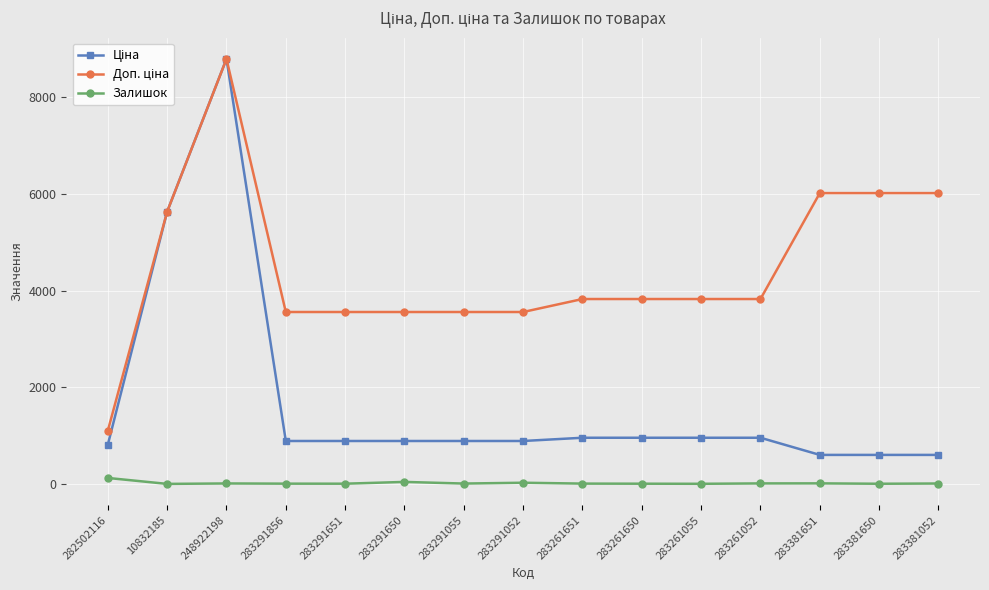

How many series are shown in this chart?

3